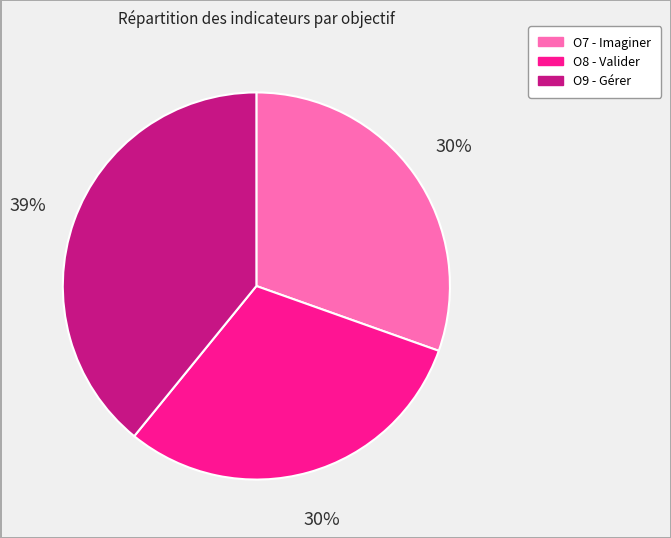

To the nearest percent, what is the difference between the largest and smallest slice percentages?

9%